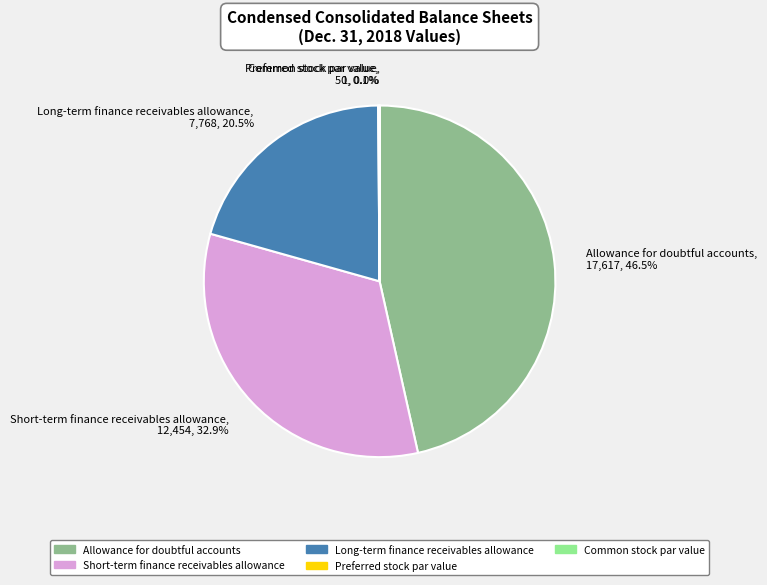

Which slice is the largest?

Allowance for doubtful accounts